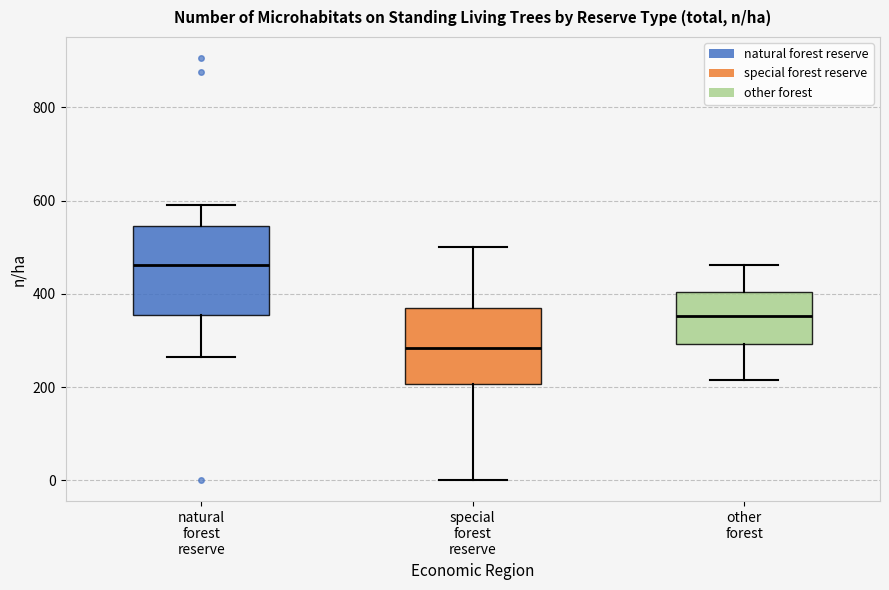

Where is the upper edge of the box for natural forest reserve on the y-axis? The values are not printed on the chart, so give them approximately, as read against the axis.

540